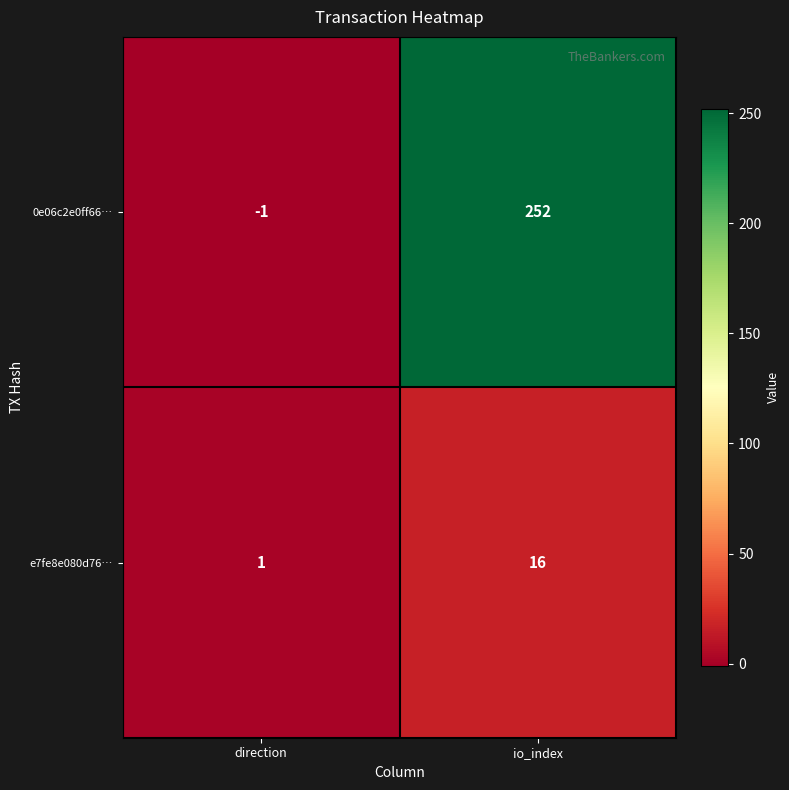

Rank the series at io_index from lowest to highest value.

e7fe8e080d76…, 0e06c2e0ff66…